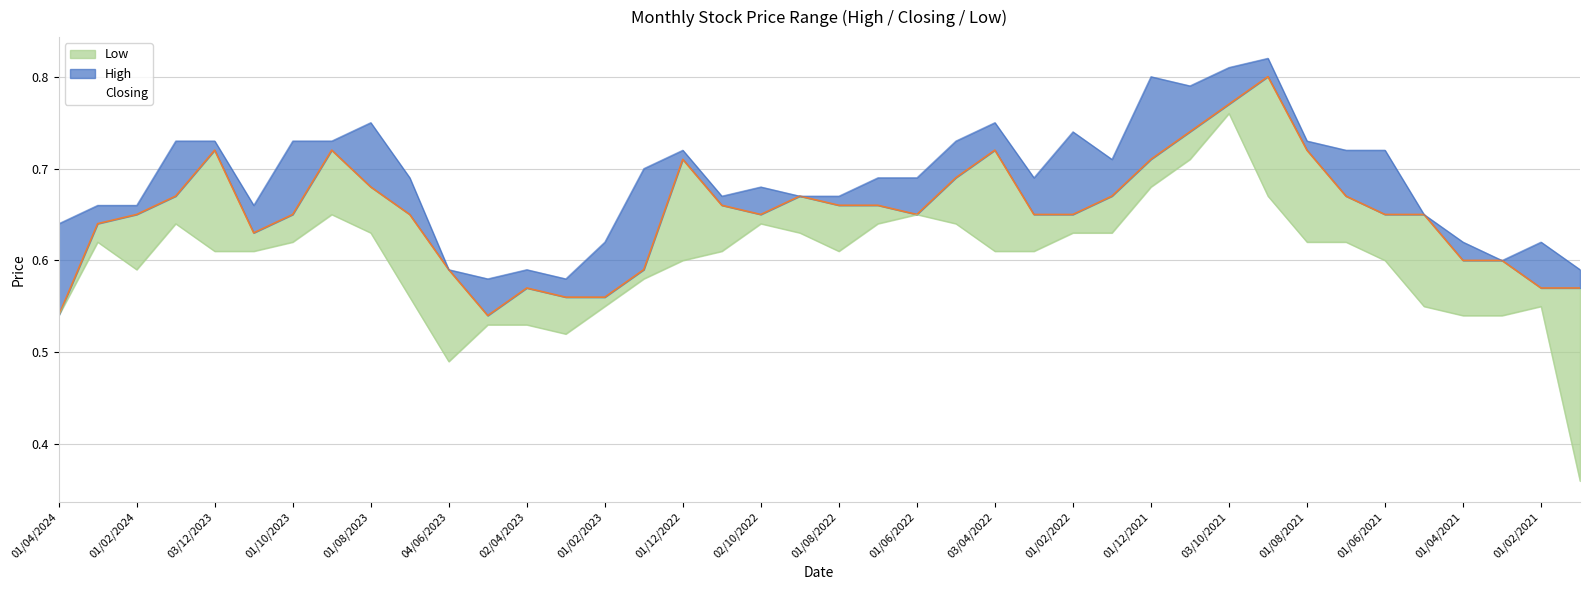

True or false: Low and Closing intersect in this chart.

False